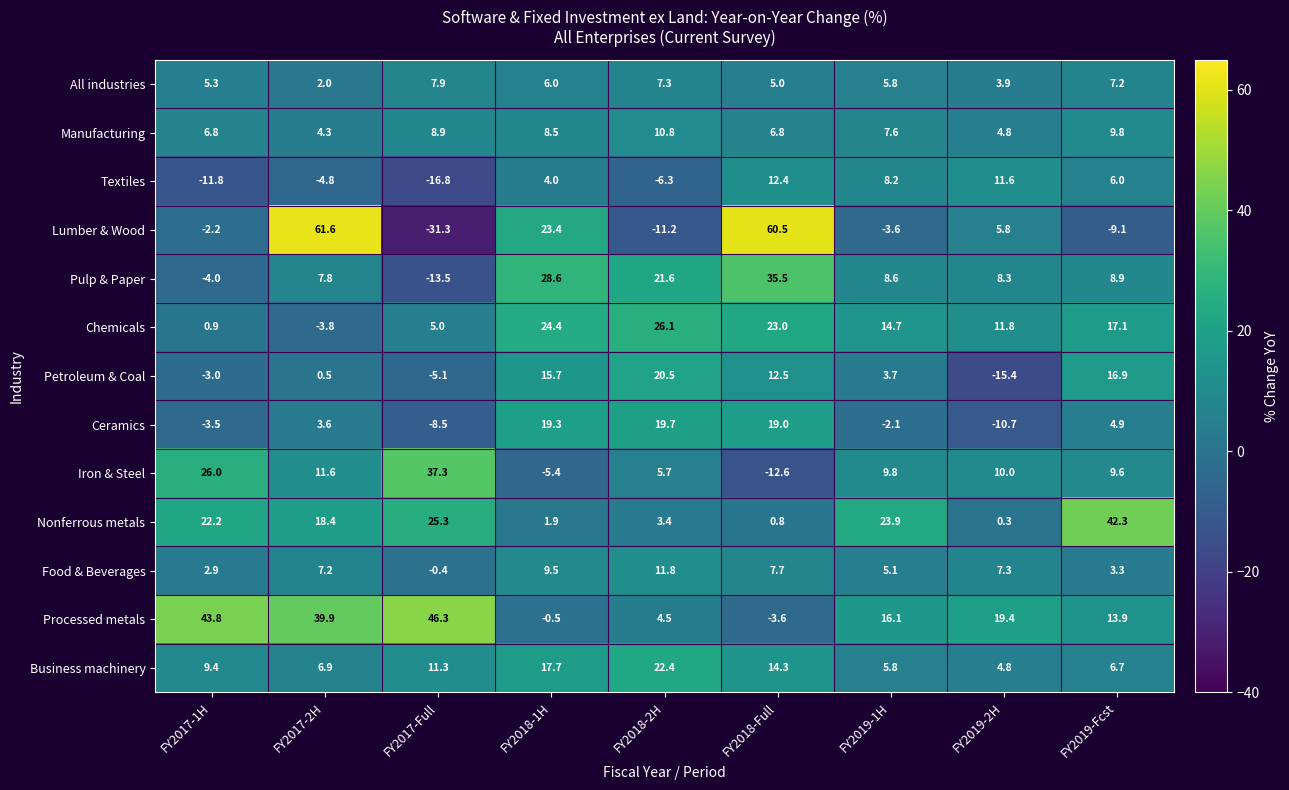

True or false: Business machinery has a value of 22.4 at FY2018-2H.

True